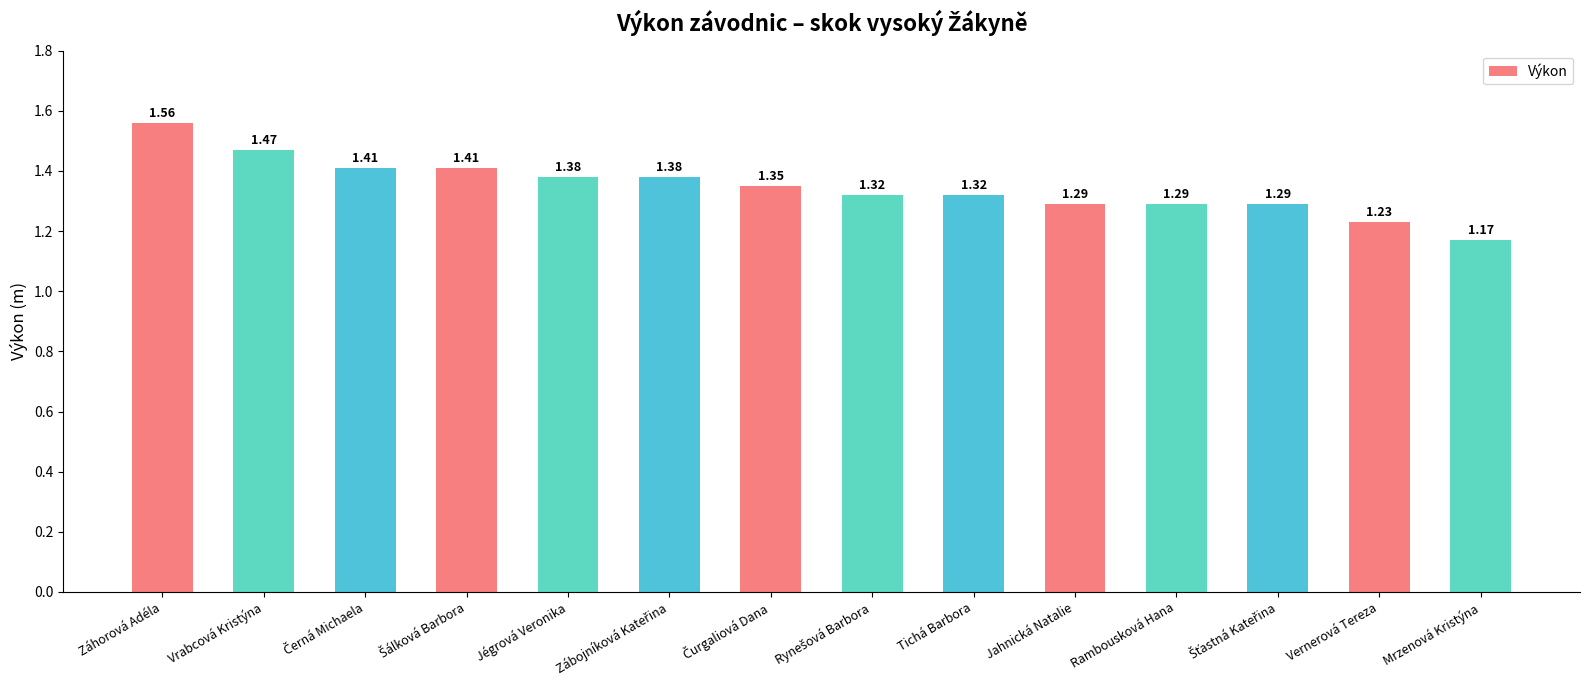

What is the label of the 13th bar from the right?

Vrabcová Kristýna